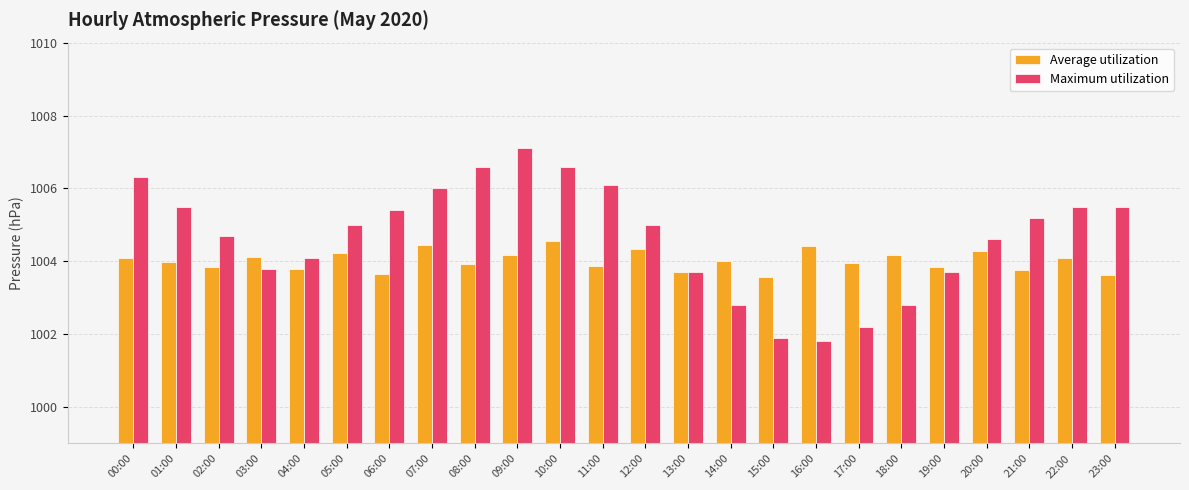

True or false: Average utilization has a value of 1003.9 at 02:00.

True